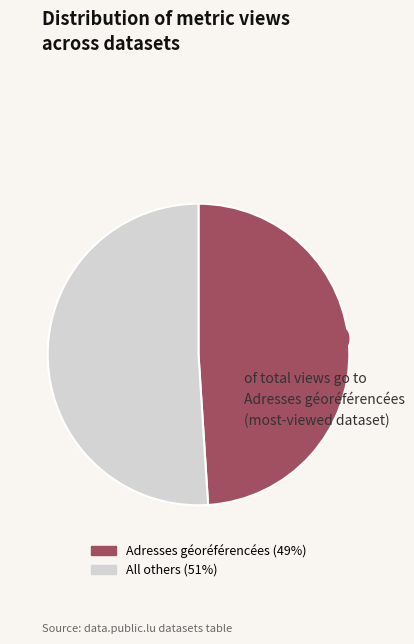

Is there any slice that represents more than half of the pie?

Yes